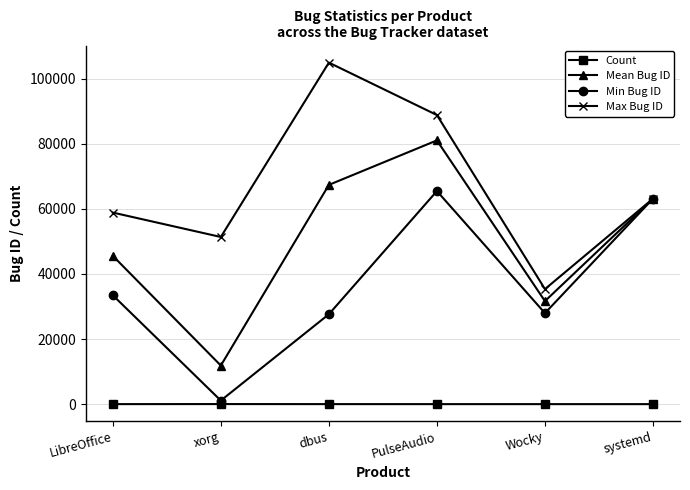

Is this an area chart (filled region under the line)?

No